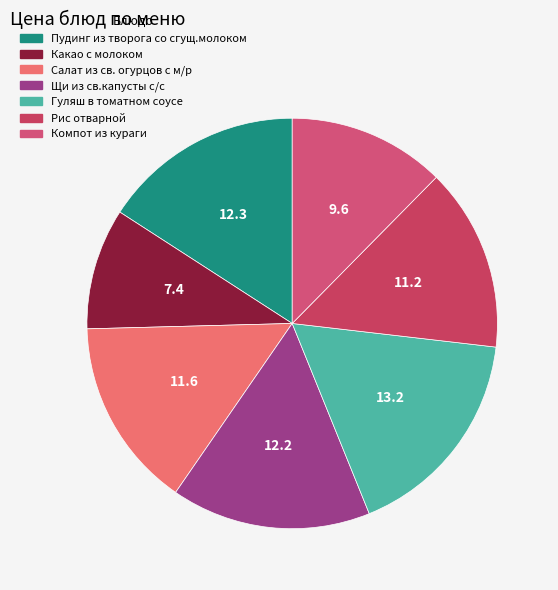

What is the change in value from Пудинг из творога со сгущ.молоком to Салат из св. огурцов с м/р?

-0.7